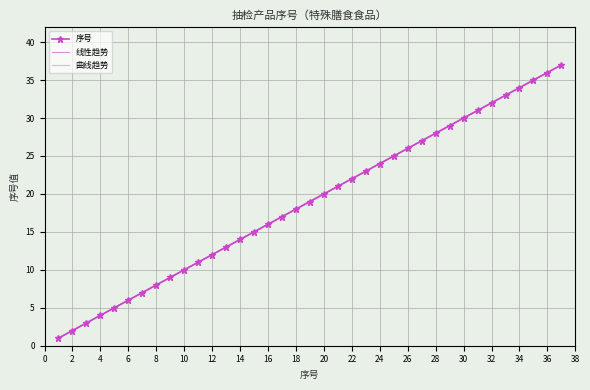

What is the greatest value displayed?

37.0